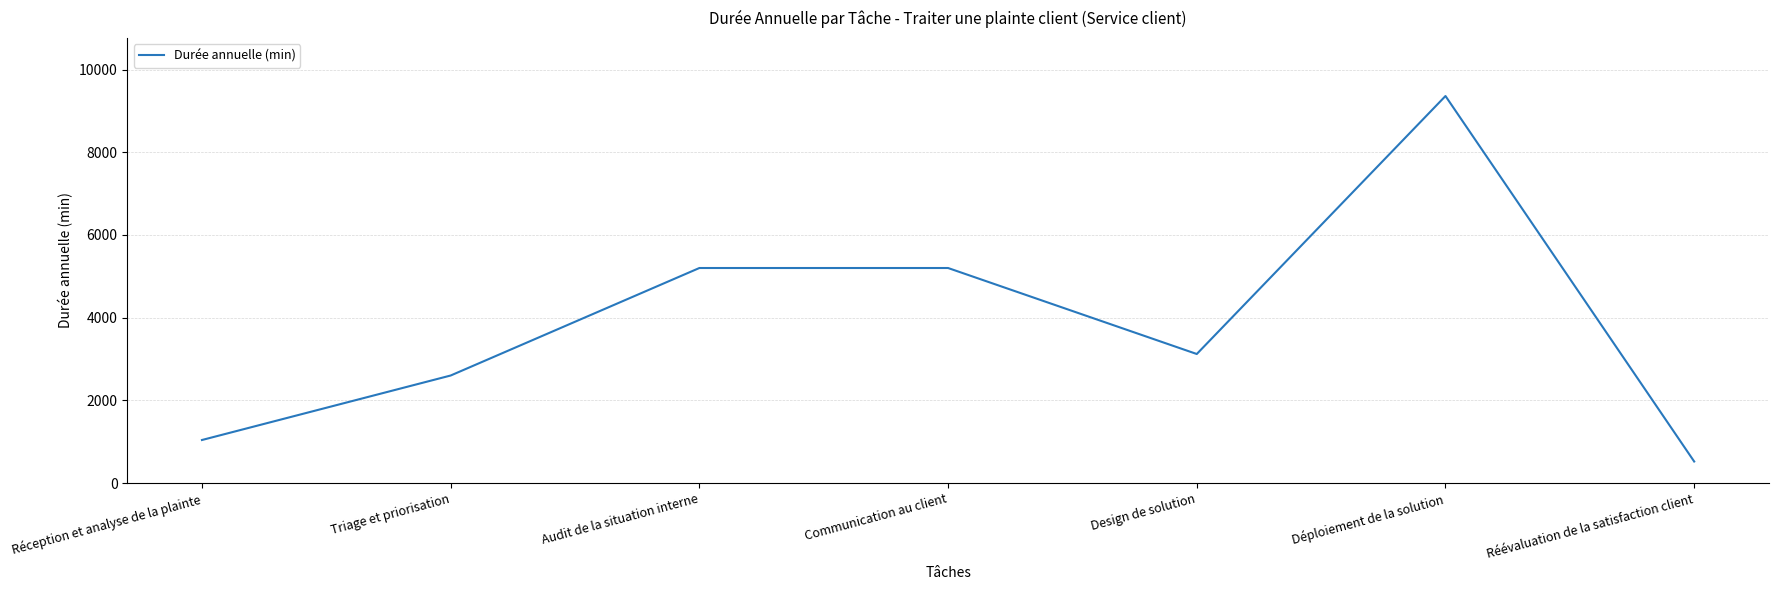

What is the change in value from Réception et analyse de la plainte to Communication au client?

+4160